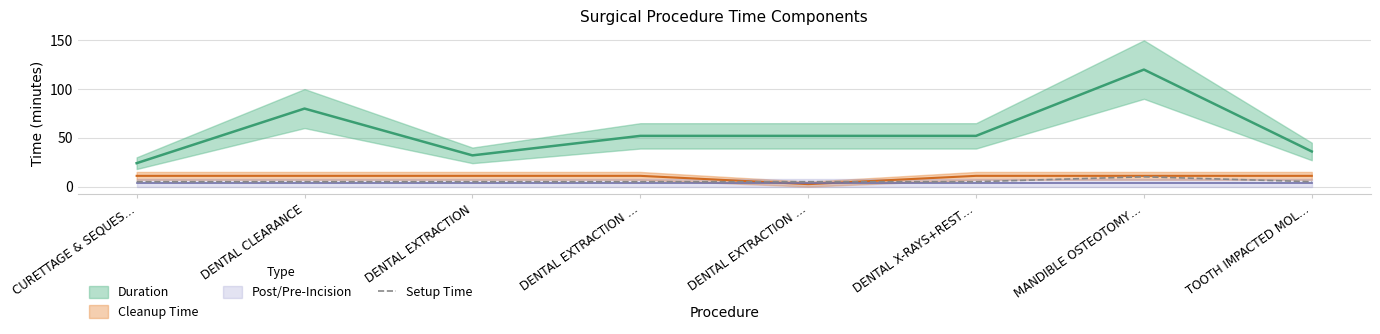

What is the label of the 3rd point from the left?

DENTAL EXTRACTION